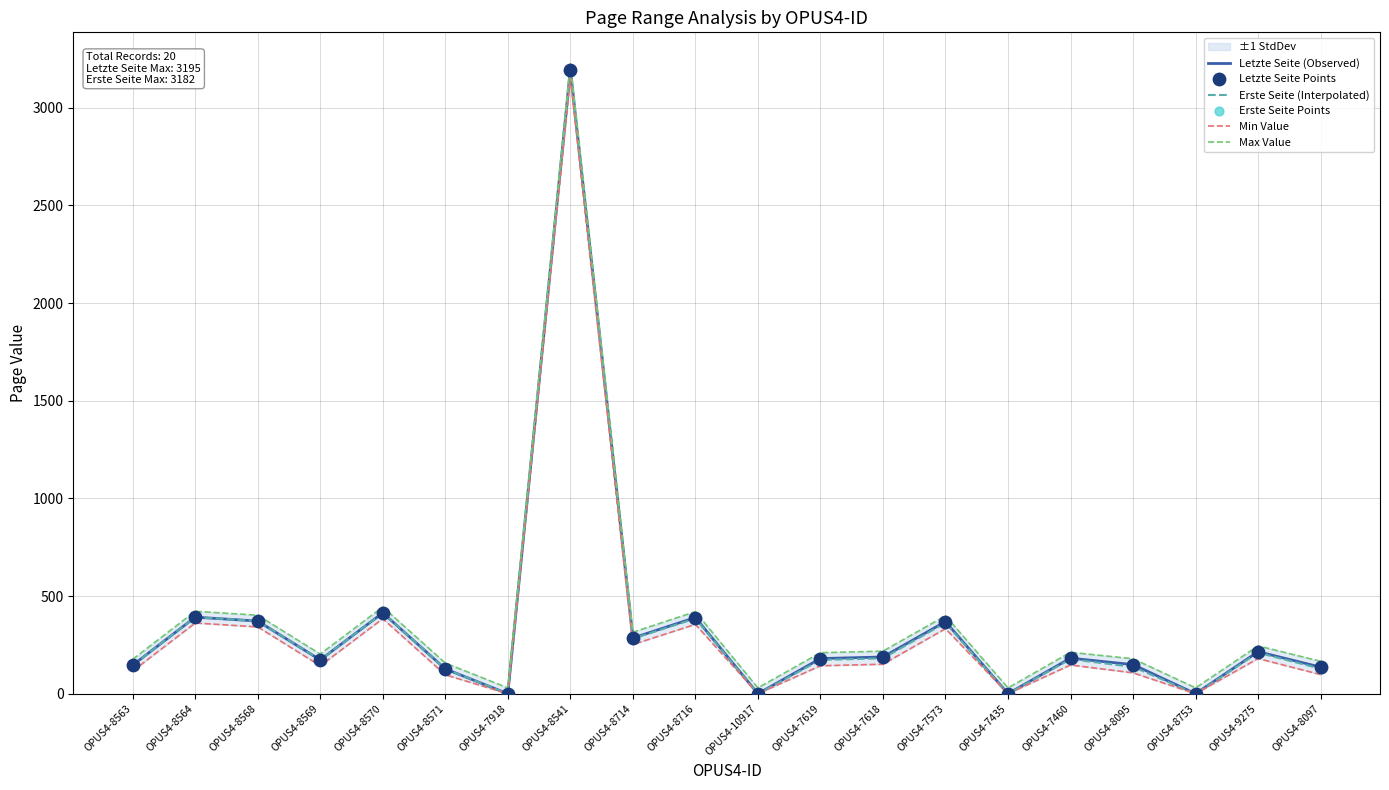

At which category is the sum across all series the highest?

OPUS4-8541